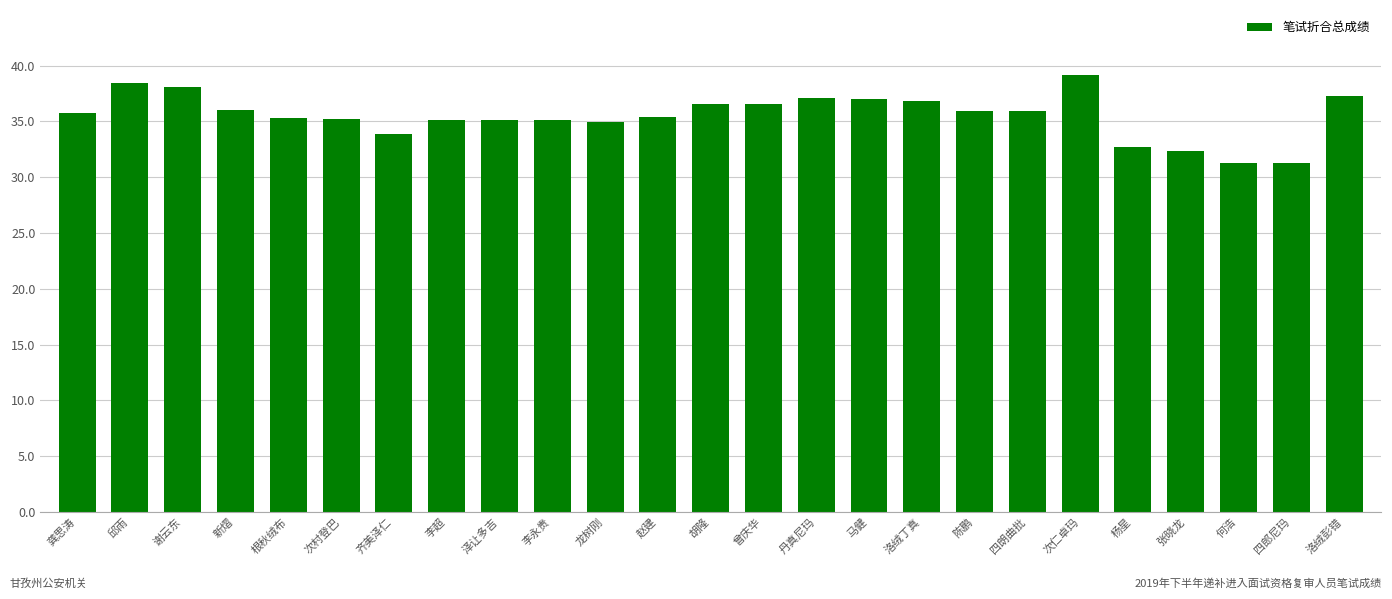

What is the sum of the values at 邱雨 and 陈鹏?

74.4